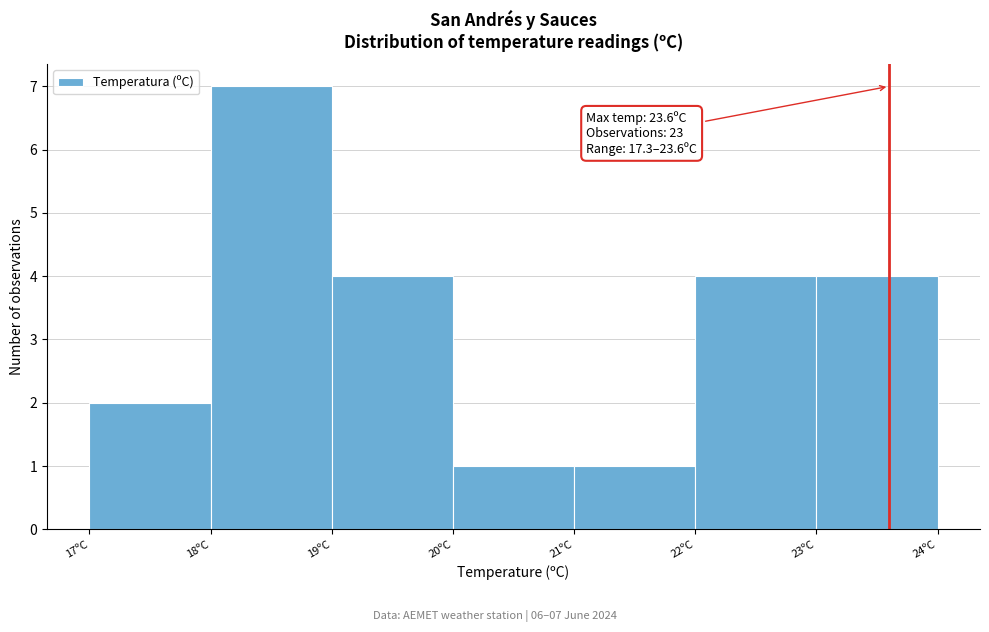

Over which range of the x-axis is the bar tallest?

18 to 19